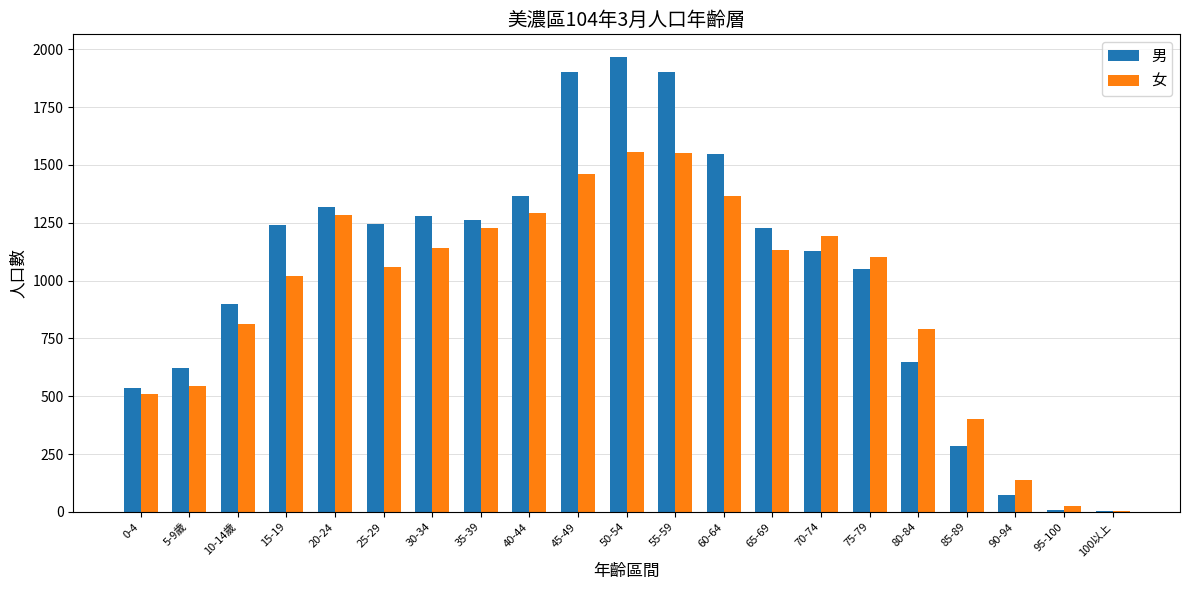

Is the value of 女 at 65-69 greater than the value of 男 at 0-4?

Yes